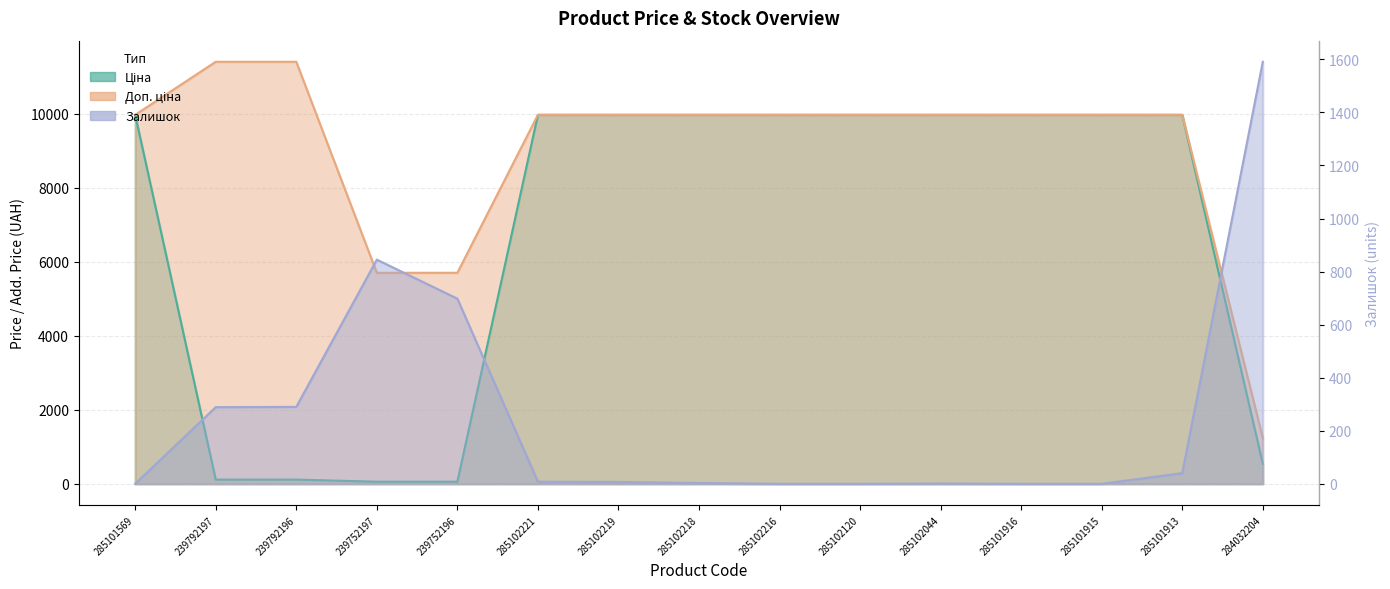

Which has a higher value, 285102218 or 285102219?

285102218